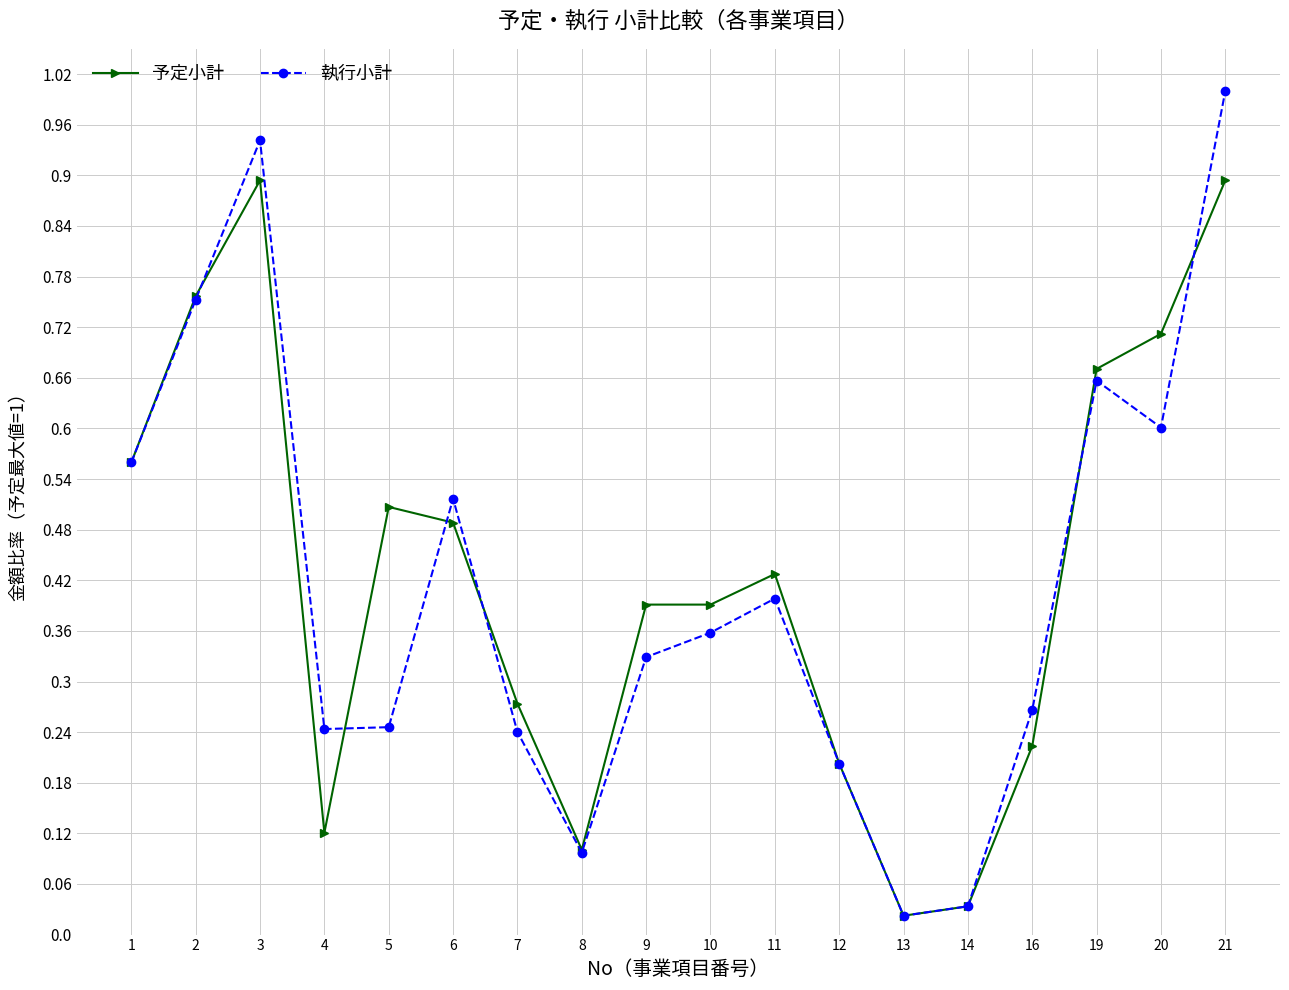

The 執行小計 series shows 0.3 at 6. True or false?

False